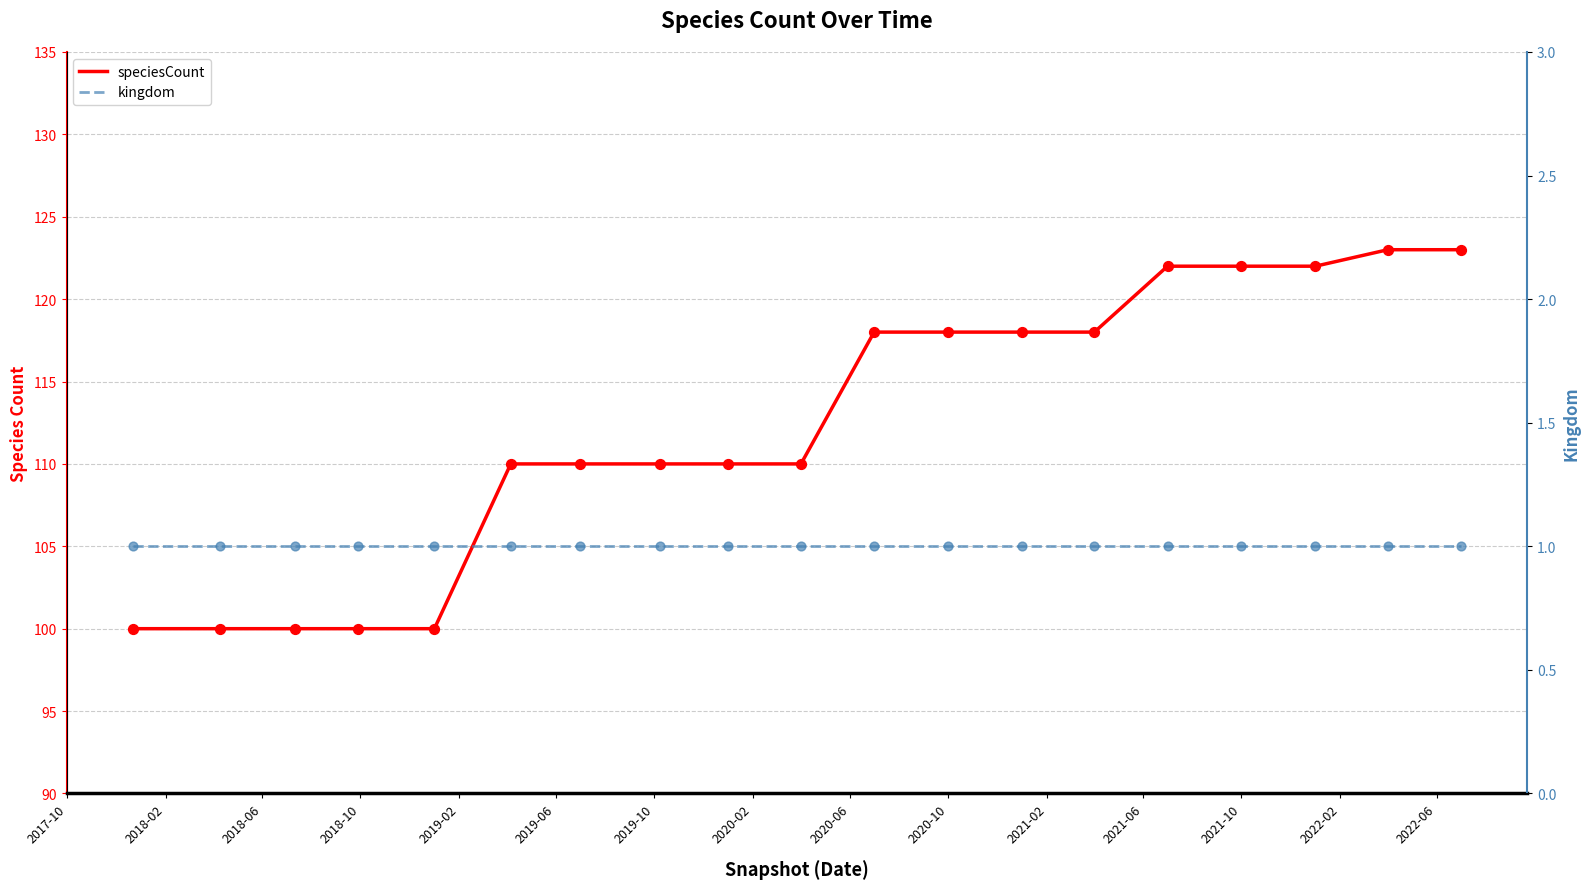

What are all the series names shown in the legend?

speciesCount, kingdom